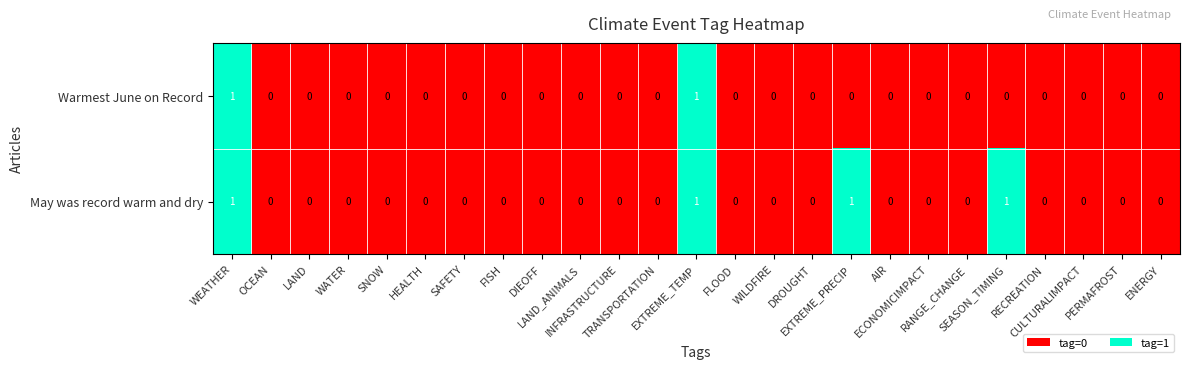

Count the Warmest June on Record values in the range 0 to 1.

25